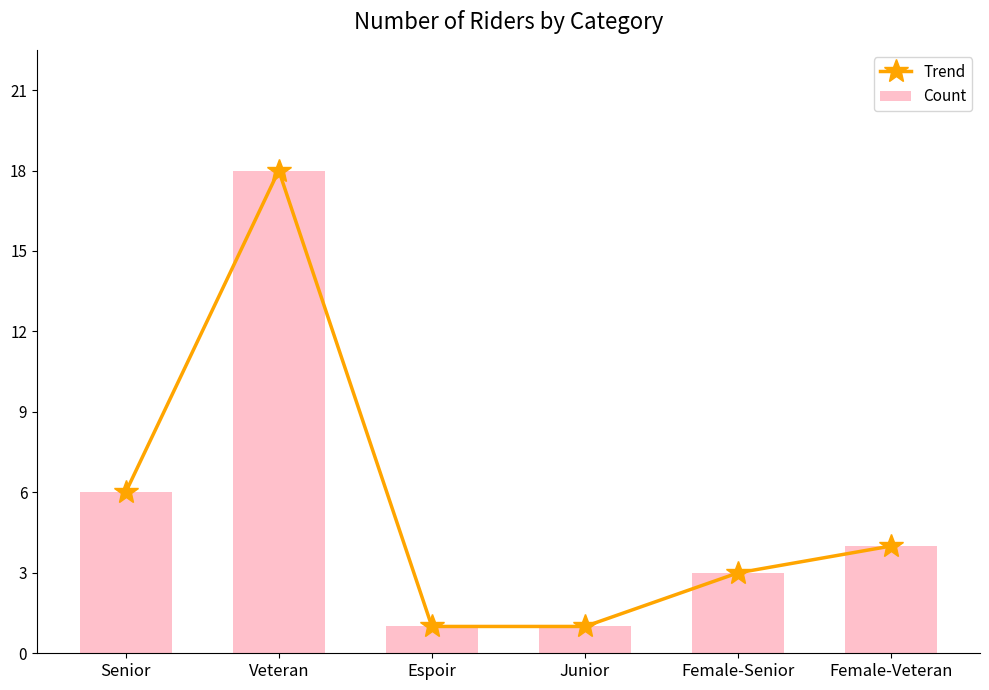

At which category is the sum across all series the highest?

Veteran